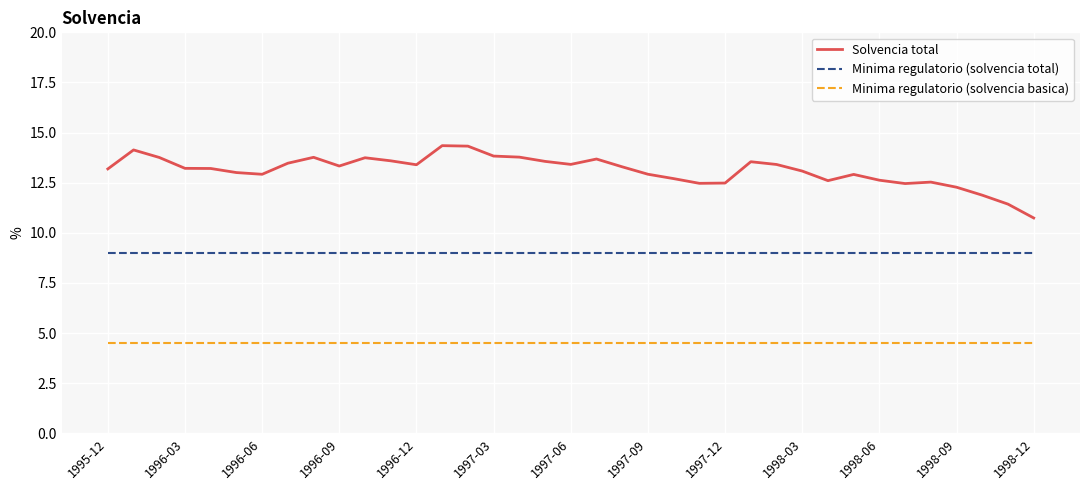

Rank the series by their average value, from lowest to highest.

Minima regulatorio (solvencia basica), Minima regulatorio (solvencia total), Solvencia total